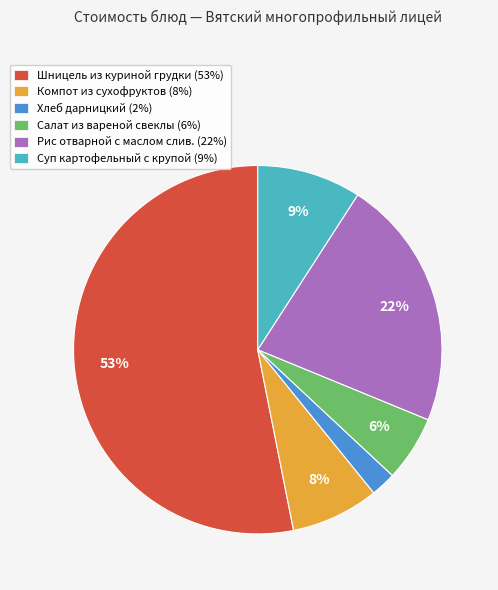

Between Суп картофельный с крупой (9%) and Салат из вареной свеклы (6%), which is larger?

Суп картофельный с крупой (9%)